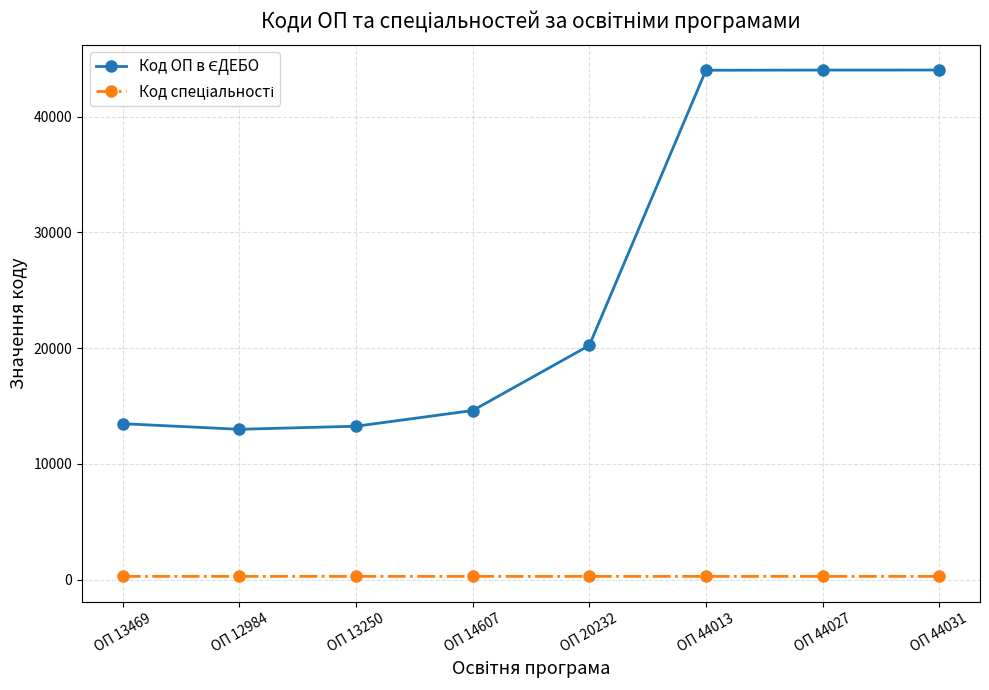

What is the label of the 6th point from the left?

ОП 44013